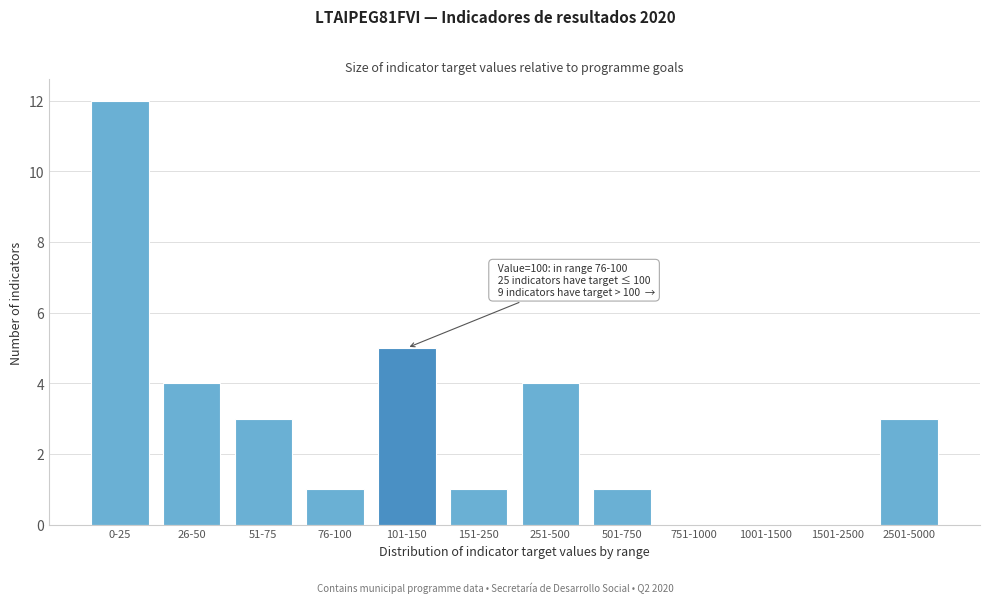

Reading left to right, what are all the values shown in this chart?

0-25=12	26-50=4	51-75=3	76-100=1	101-150=5	151-250=1	251-500=4	501-750=1	751-1000=0	1001-1500=0	1501-2500=0	2501-5000=3